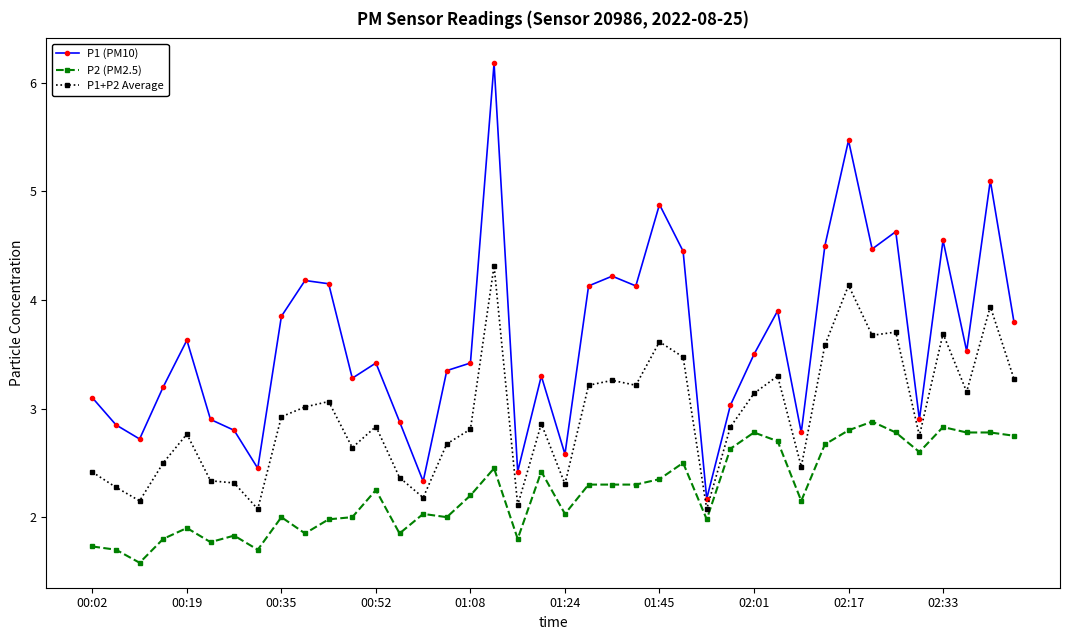

Does the chart have visible grid lines?

No